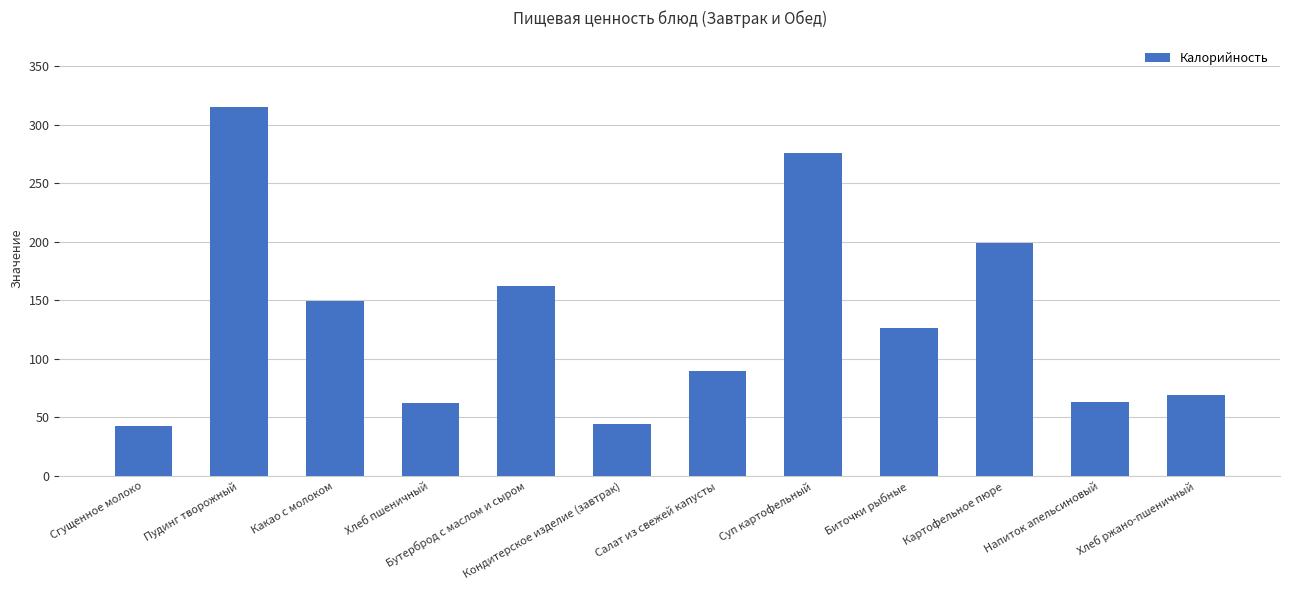

What is the difference between the values at Напиток апельсиновый and Кондитерское изделие (завтрак)?

18.8